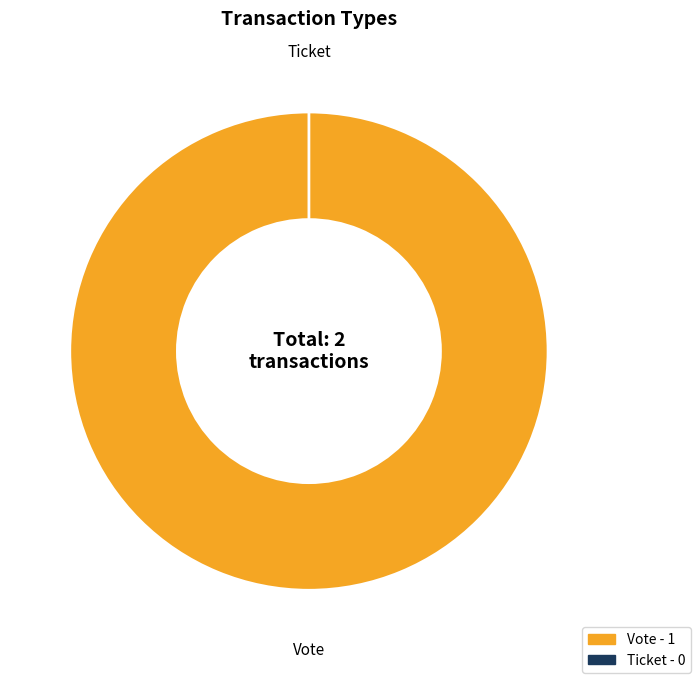

How many slices are in this pie chart?

2